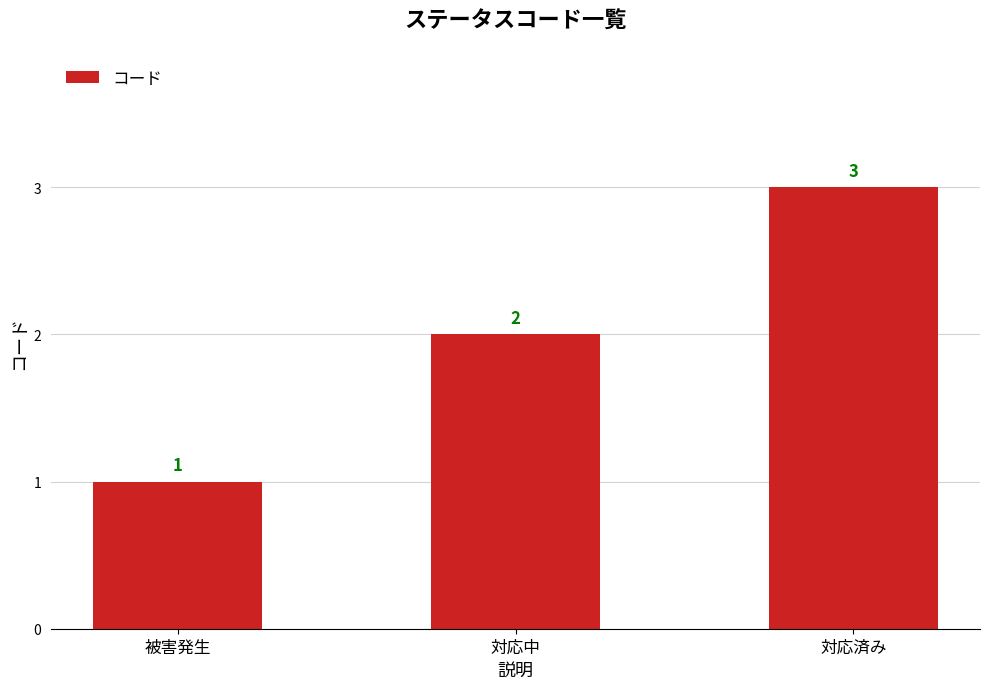

The value at 被害発生 is 2. True or false?

False